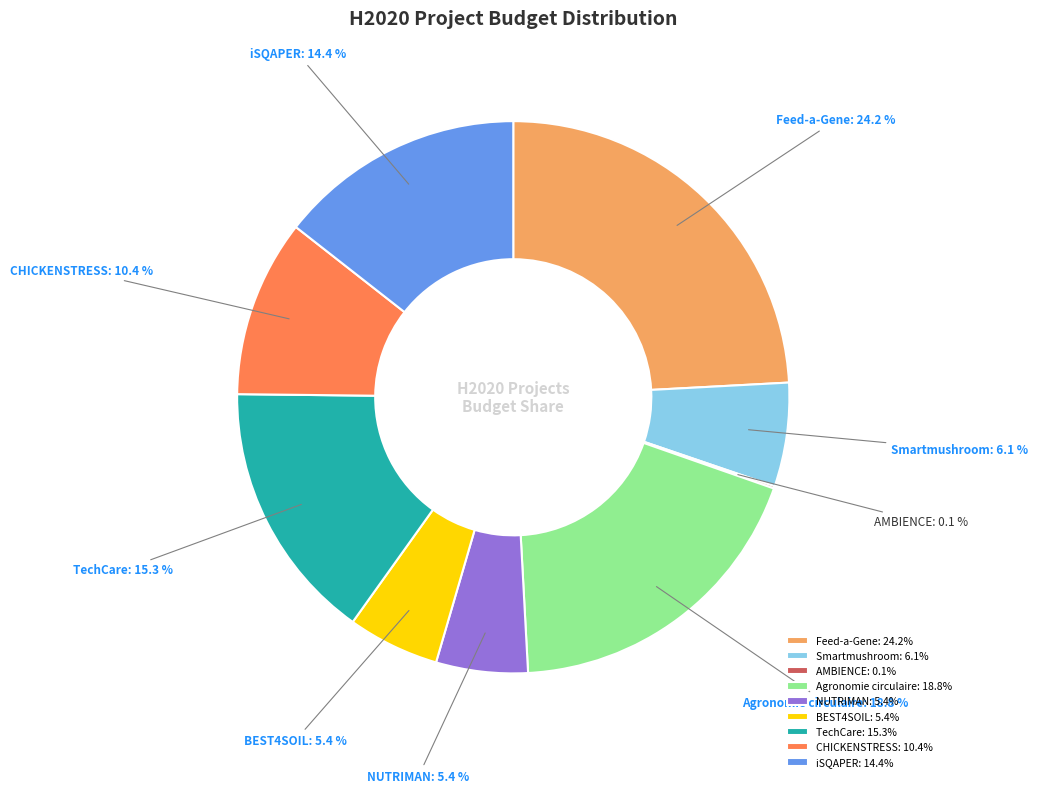

Does any single category account for the majority?

No